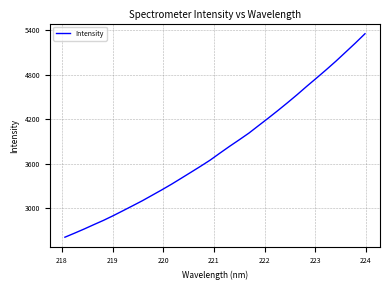

What is the greatest value displayed?

5355.7